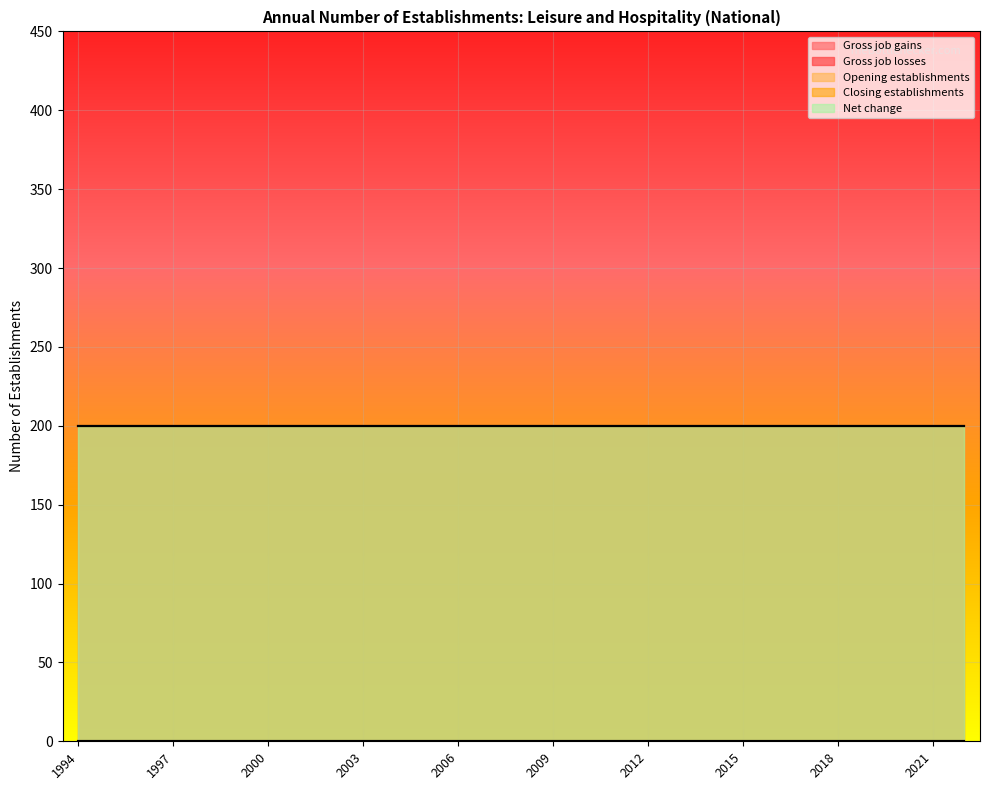

Reading right to left, extract all data points from this chart.

Gross job gains: 2022=200	2021=200	2020=200	2019=200	2018=200	2017=200	2016=200	2015=200	2014=200	2013=200	2012=200	2011=200	2010=200	2009=200	2008=200	2007=200	2006=200	2005=200	2004=200	2003=200	2002=200	2001=200	2000=200	1999=200	1998=200	1997=200	1996=200	1995=200	1994=200
Gross job losses: 2022=0	2021=0	2020=0	2019=0	2018=0	2017=0	2016=0	2015=0	2014=0	2013=0	2012=0	2011=0	2010=0	2009=0	2008=0	2007=0	2006=0	2005=0	2004=0	2003=0	2002=0	2001=0	2000=0	1999=0	1998=0	1997=0	1996=0	1995=0	1994=0
Opening establishments: 2022=200	2021=200	2020=200	2019=200	2018=200	2017=200	2016=200	2015=200	2014=200	2013=200	2012=200	2011=200	2010=200	2009=200	2008=200	2007=200	2006=200	2005=200	2004=200	2003=200	2002=200	2001=200	2000=200	1999=200	1998=200	1997=200	1996=200	1995=200	1994=200
Closing establishments: 2022=0	2021=0	2020=0	2019=0	2018=0	2017=0	2016=0	2015=0	2014=0	2013=0	2012=0	2011=0	2010=0	2009=0	2008=0	2007=0	2006=0	2005=0	2004=0	2003=0	2002=0	2001=0	2000=0	1999=0	1998=0	1997=0	1996=0	1995=0	1994=0
Net change: 2022=200	2021=200	2020=200	2019=200	2018=200	2017=200	2016=200	2015=200	2014=200	2013=200	2012=200	2011=200	2010=200	2009=200	2008=200	2007=200	2006=200	2005=200	2004=200	2003=200	2002=200	2001=200	2000=200	1999=200	1998=200	1997=200	1996=200	1995=200	1994=200